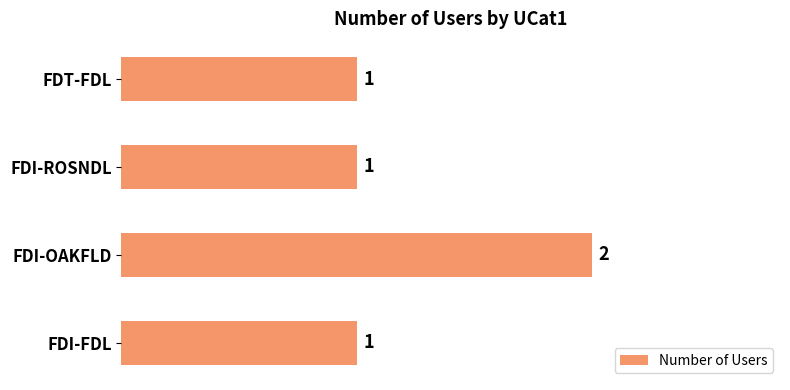

How many values are between 1 and 2?

4